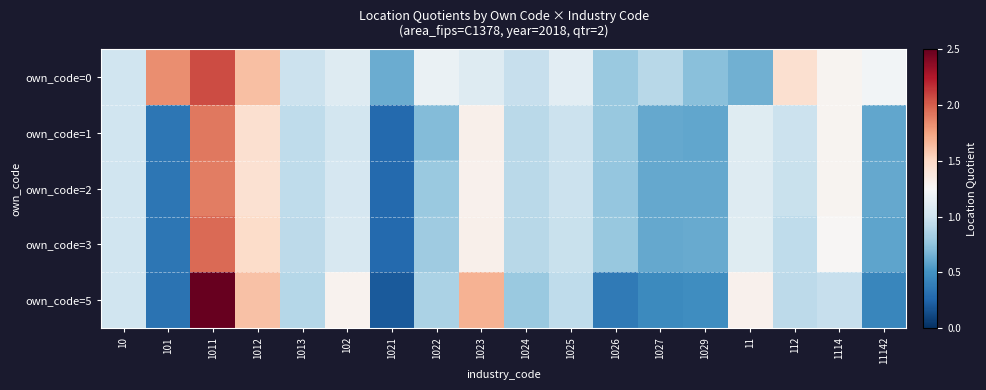

Reading left to right, extract all data points from this chart.

own_code=0: 10=1.0	101=1.8	1011=2.1	1012=1.6	1013=1.0	102=1.1	1021=0.6	1022=1.2	1023=1.1	1024=1.0	1025=1.1	1026=0.8	1027=0.9	1029=0.7	11=0.7	112=1.4	1114=1.3	11142=1.2
own_code=1: 10=1.0	101=0.3	1011=1.9	1012=1.4	1013=0.9	102=1.0	1021=0.3	1022=0.7	1023=1.3	1024=0.9	1025=1.0	1026=0.8	1027=0.6	1029=0.6	11=1.1	112=1.0	1114=1.3	11142=0.6
own_code=2: 10=1.0	101=0.3	1011=1.9	1012=1.4	1013=0.9	102=1.0	1021=0.3	1022=0.8	1023=1.3	1024=0.9	1025=1.0	1026=0.8	1027=0.6	1029=0.6	11=1.1	112=1.0	1114=1.3	11142=0.6
own_code=3: 10=1.0	101=0.3	1011=2.0	1012=1.5	1013=0.9	102=1.1	1021=0.3	1022=0.8	1023=1.3	1024=0.9	1025=1.0	1026=0.8	1027=0.6	1029=0.6	11=1.1	112=0.9	1114=1.3	11142=0.6
own_code=5: 10=1.0	101=0.3	1011=2.5	1012=1.6	1013=0.9	102=1.3	1021=0.2	1022=0.8	1023=1.7	1024=0.8	1025=0.9	1026=0.4	1027=0.5	1029=0.5	11=1.3	112=0.9	1114=1.0	11142=0.4